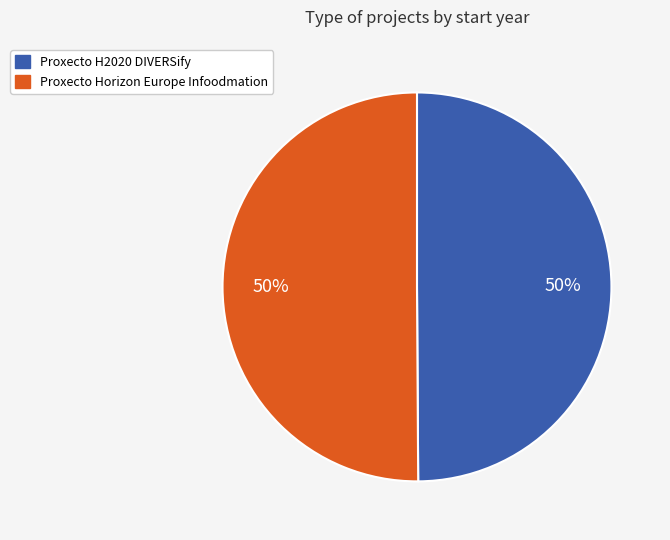

To the nearest percent, what is the average slice percentage?

50%